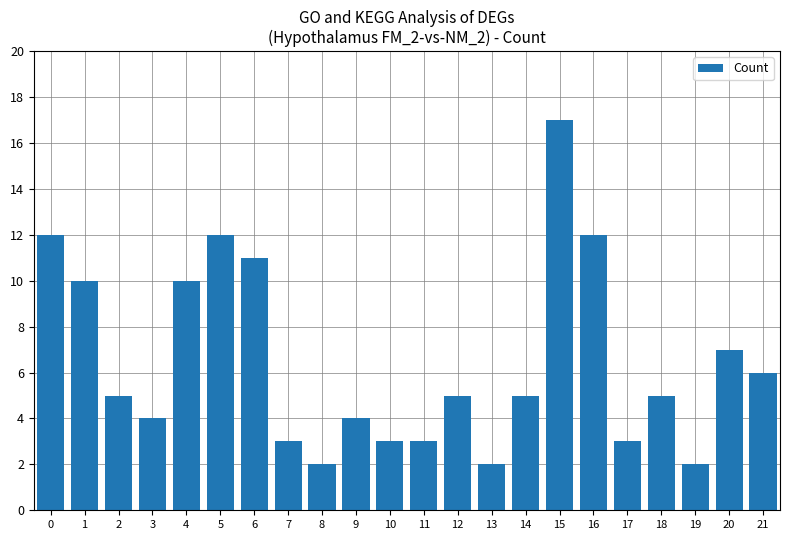

What is the approximate value at 15?

17